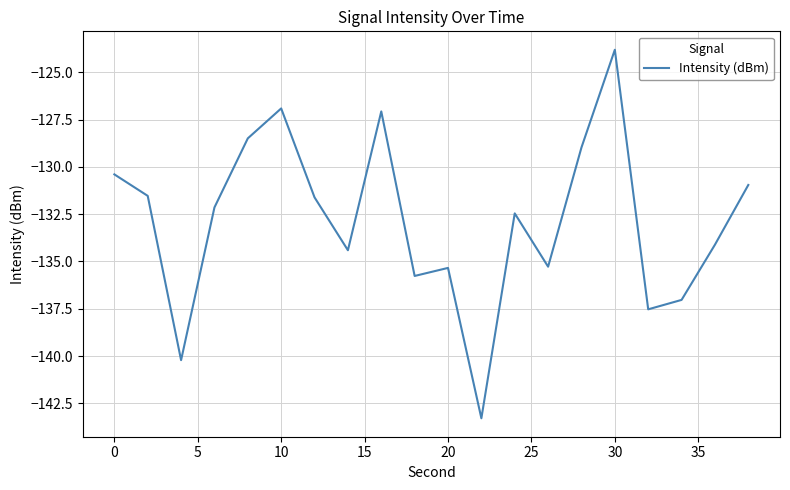

What is the smallest value displayed?

-143.3